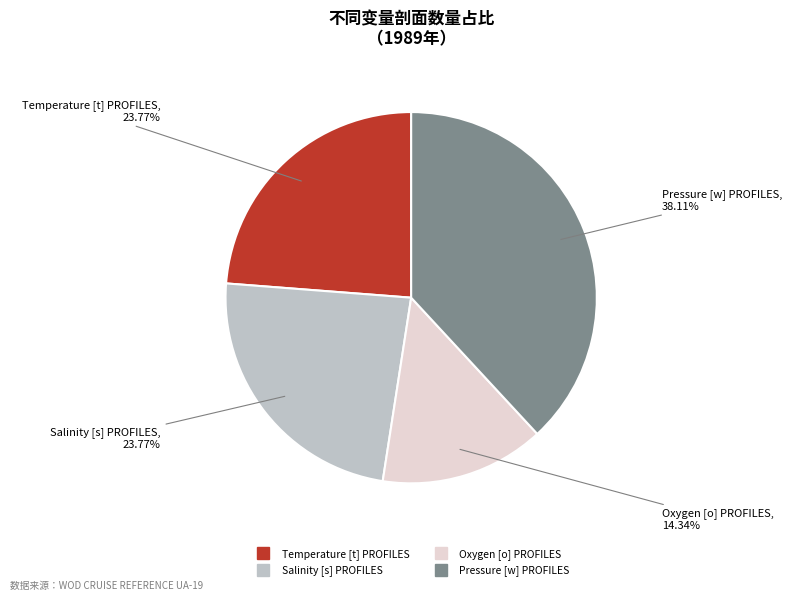

To the nearest percent, what portion does Temperature [t] PROFILES represent?

24%